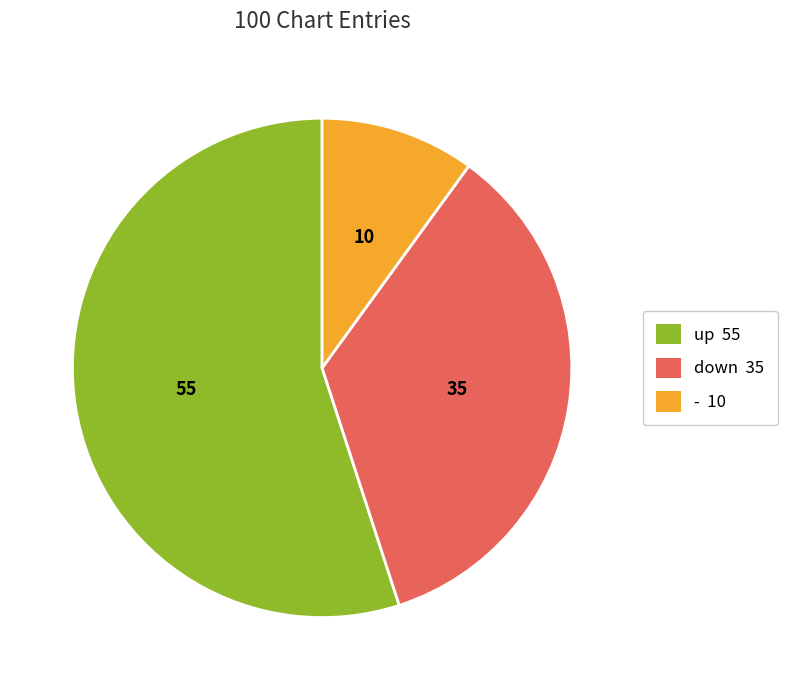

Rank the categories by value from highest to lowest.

up, down, -